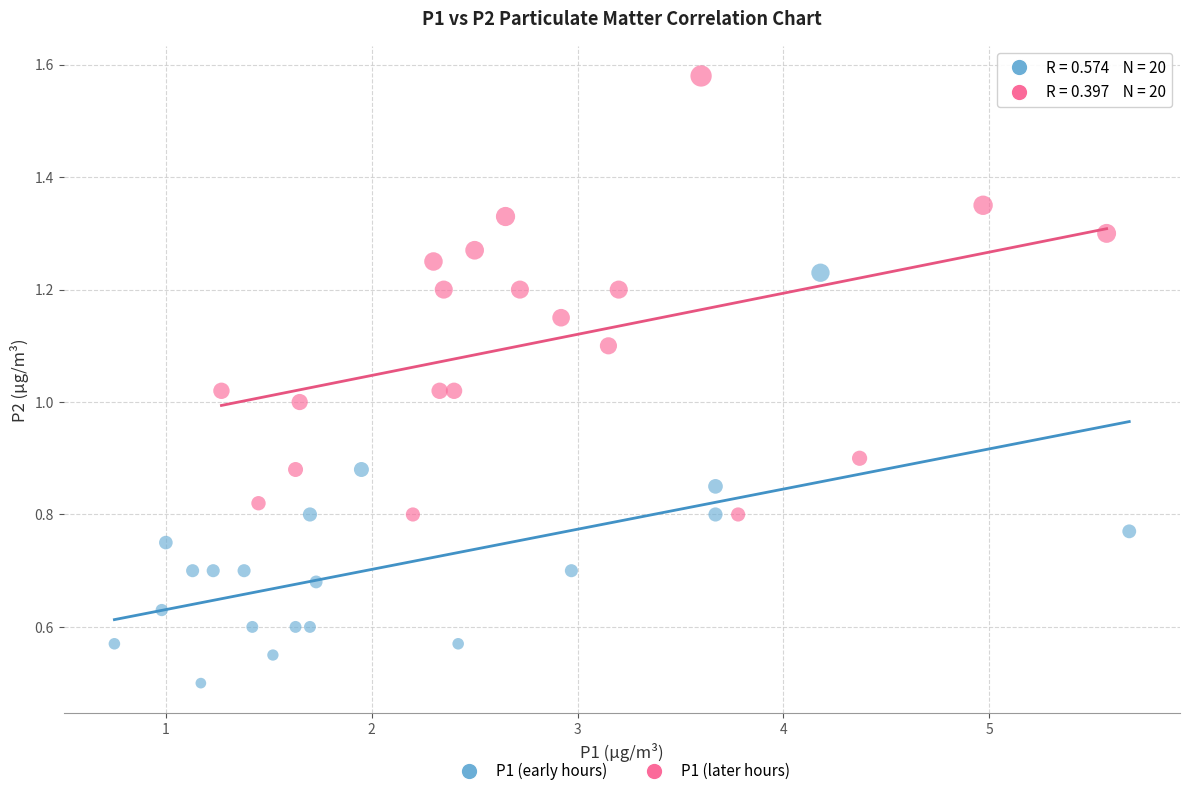

Which series has the widest spread of Y values?

P1 (later hours)